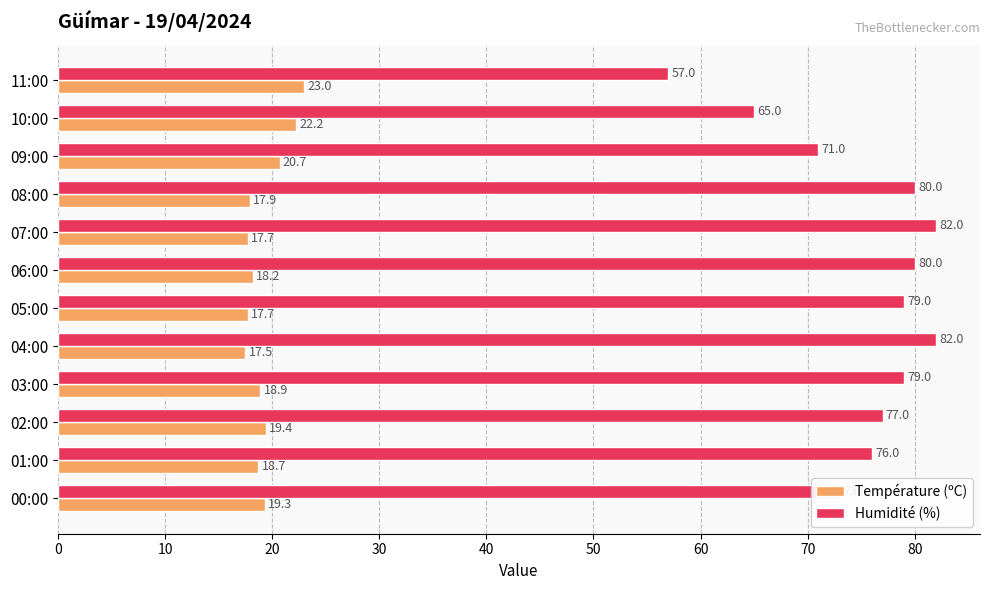

How many values in the Humidité (%) series are below 79?

6